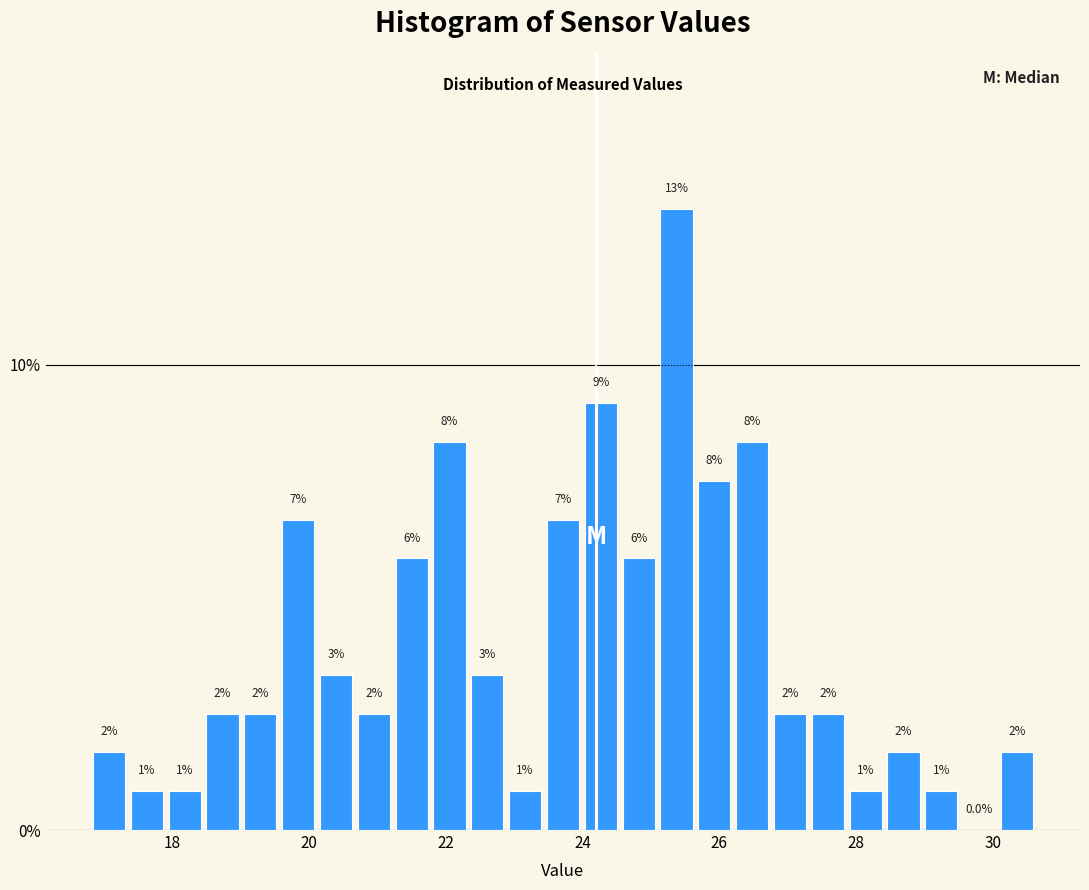

Read against the x-axis, roughly where is the centre of the tallest bar?

25.4